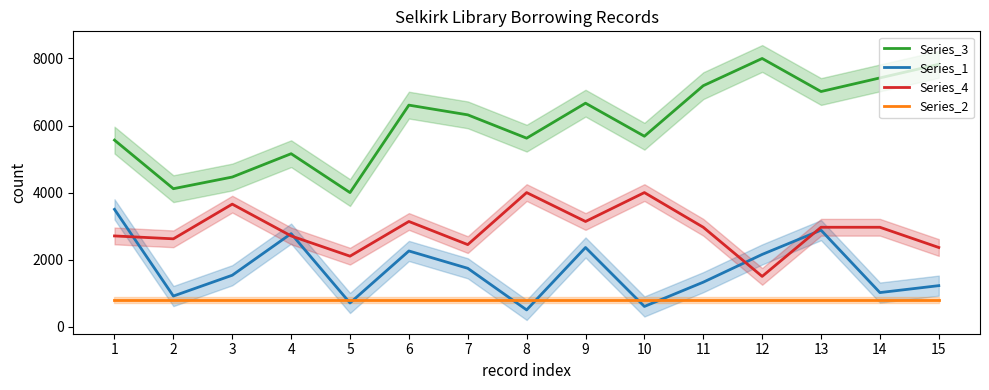

True or false: Series_1 has more than 2 interior local peaks.

True